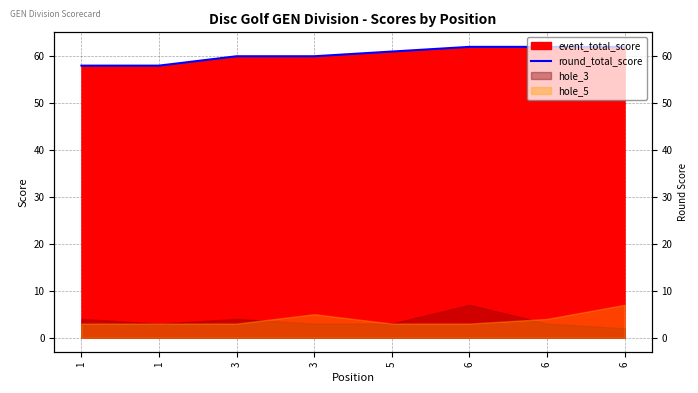

List the labels in order of value, smallest first.

1, 1, 3, 3, 5, 6, 6, 6